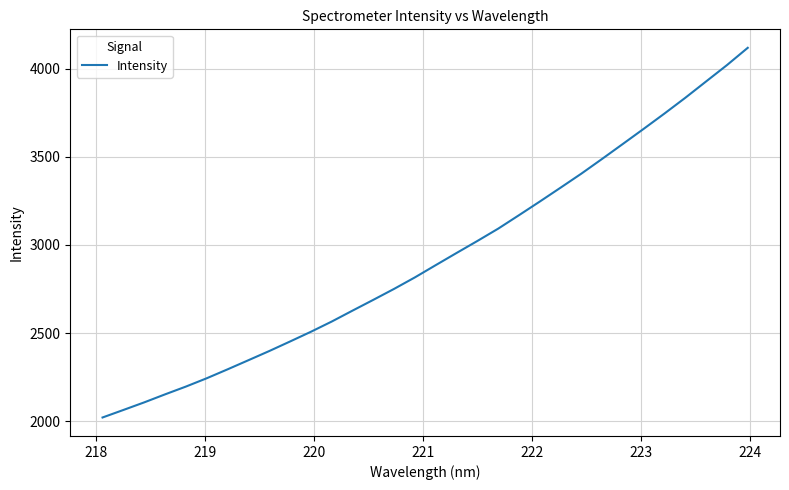

What is the greatest value displayed?

4118.9